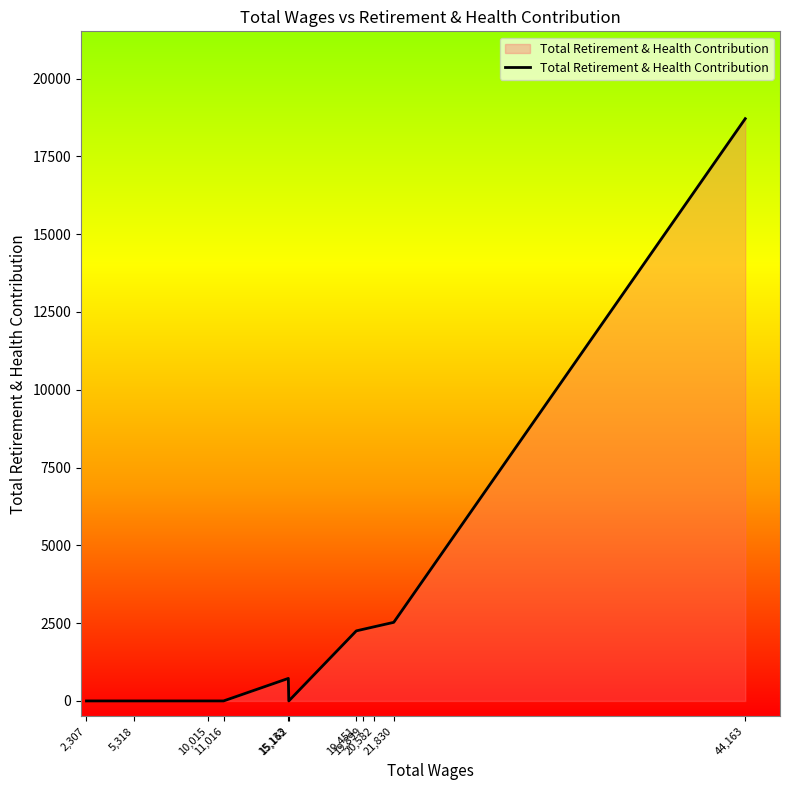

What is the difference between the second highest and minimum values?

2526